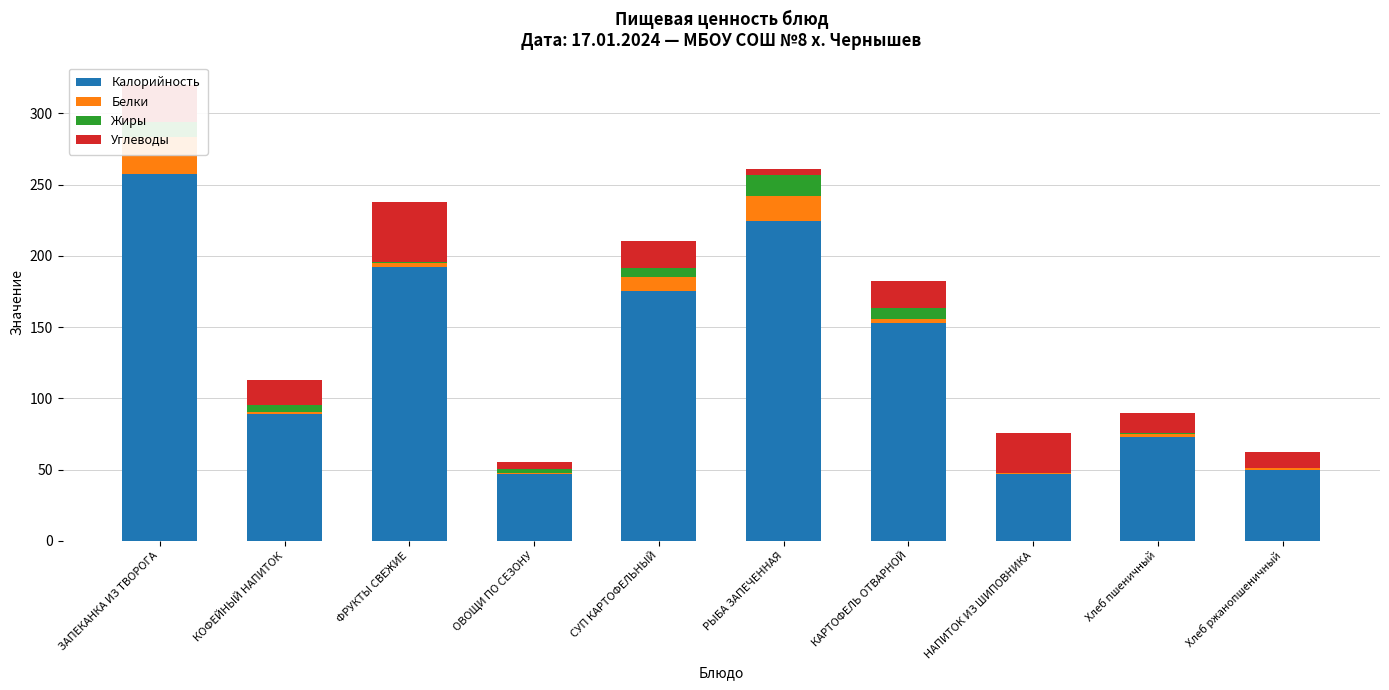

The value of Жиры at Хлеб ржанопшеничный is 0.4. True or false?

True